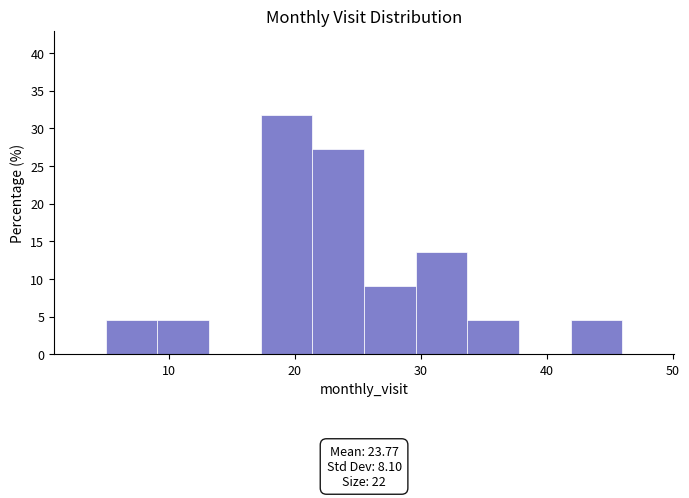

Over which range of the x-axis is the bar tallest?

17.3 to 21.4